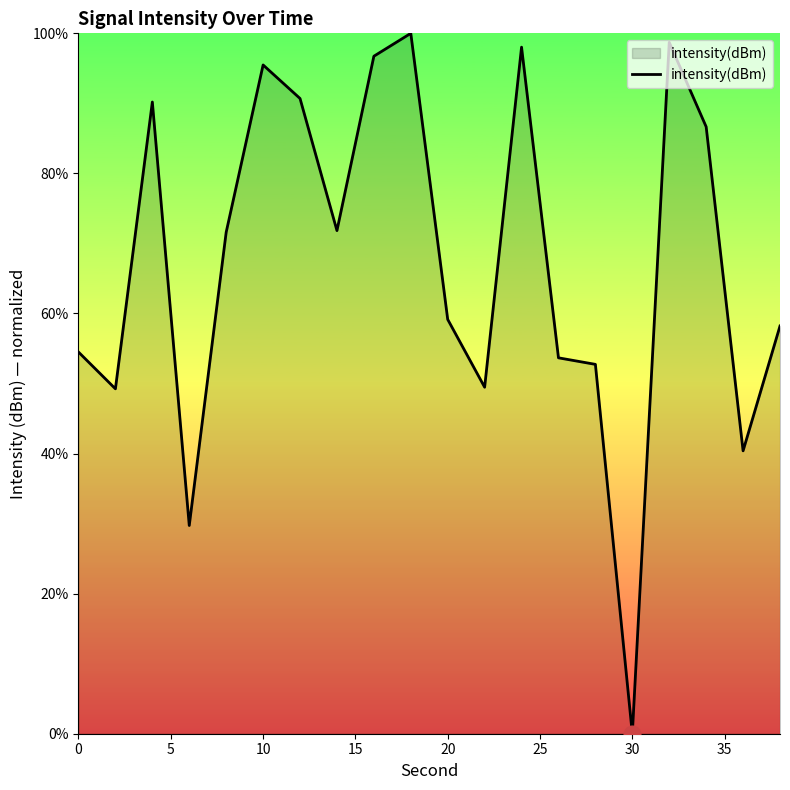

What is the difference between the maximum and minimum values?

100.0